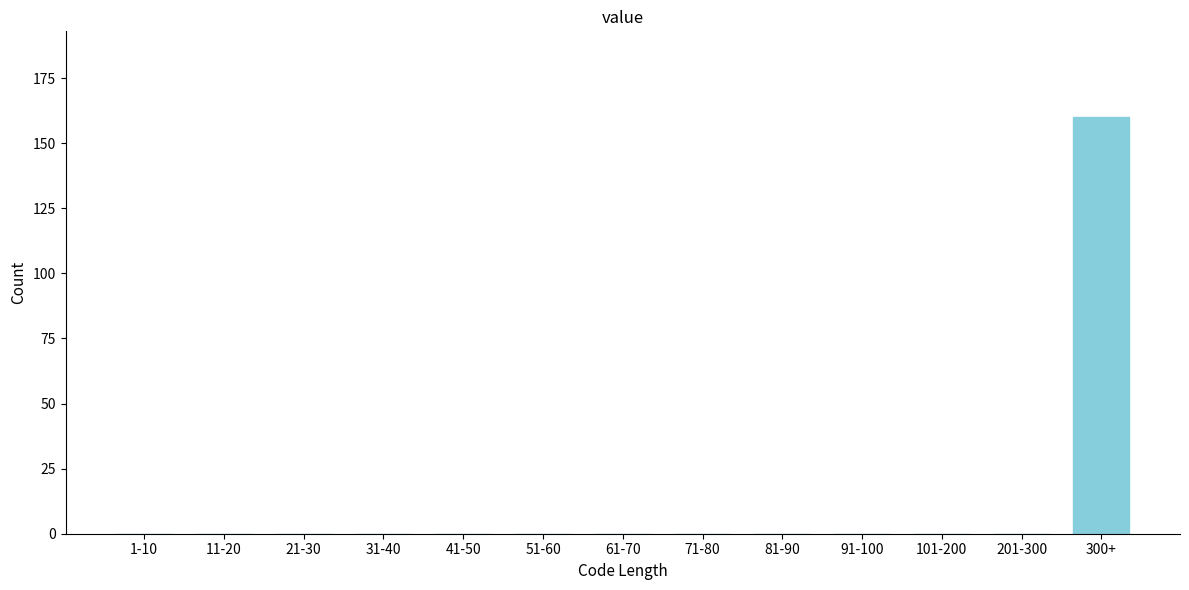

Reading left to right, extract all data points from this chart.

1-10=0	11-20=0	21-30=0	31-40=0	41-50=0	51-60=0	61-70=0	71-80=0	81-90=0	91-100=0	101-200=0	201-300=0	300+=160